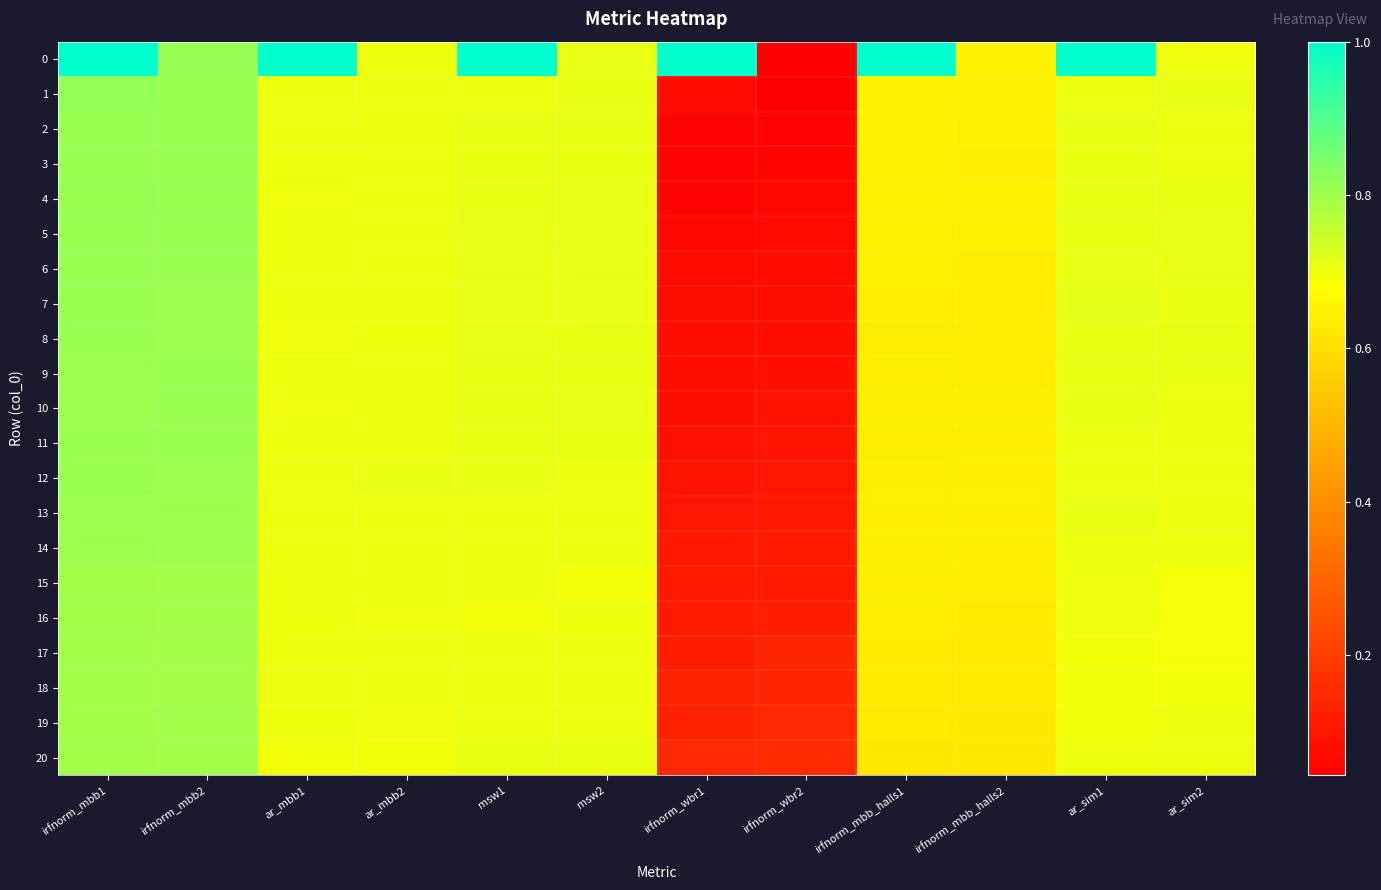

Rank the series at ar_sim2 from lowest to highest value.

16, 17, 15, 18, 0, 19, 13, 14, 20, 11, 3, 10, 2, 12, 1, 8, 9, 4, 7, 5, 6